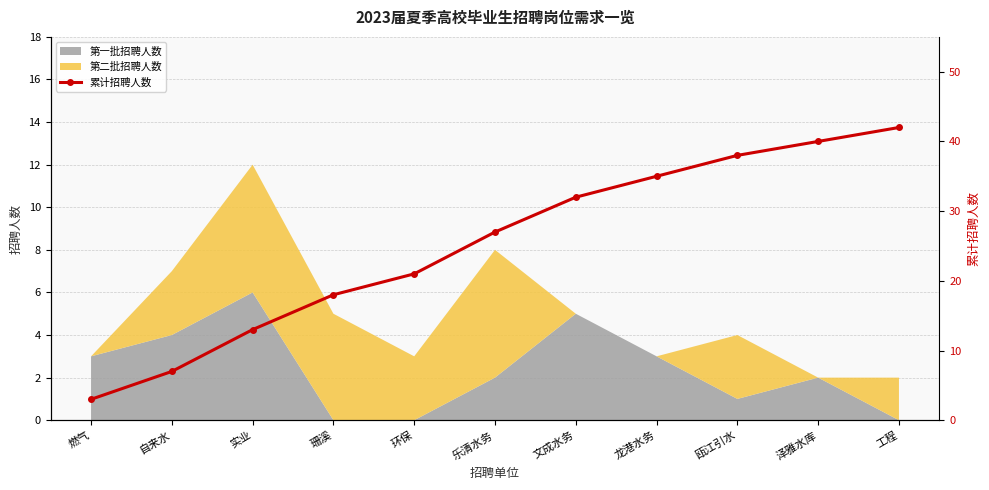

What is the difference between the maximum and second lowest values?

35